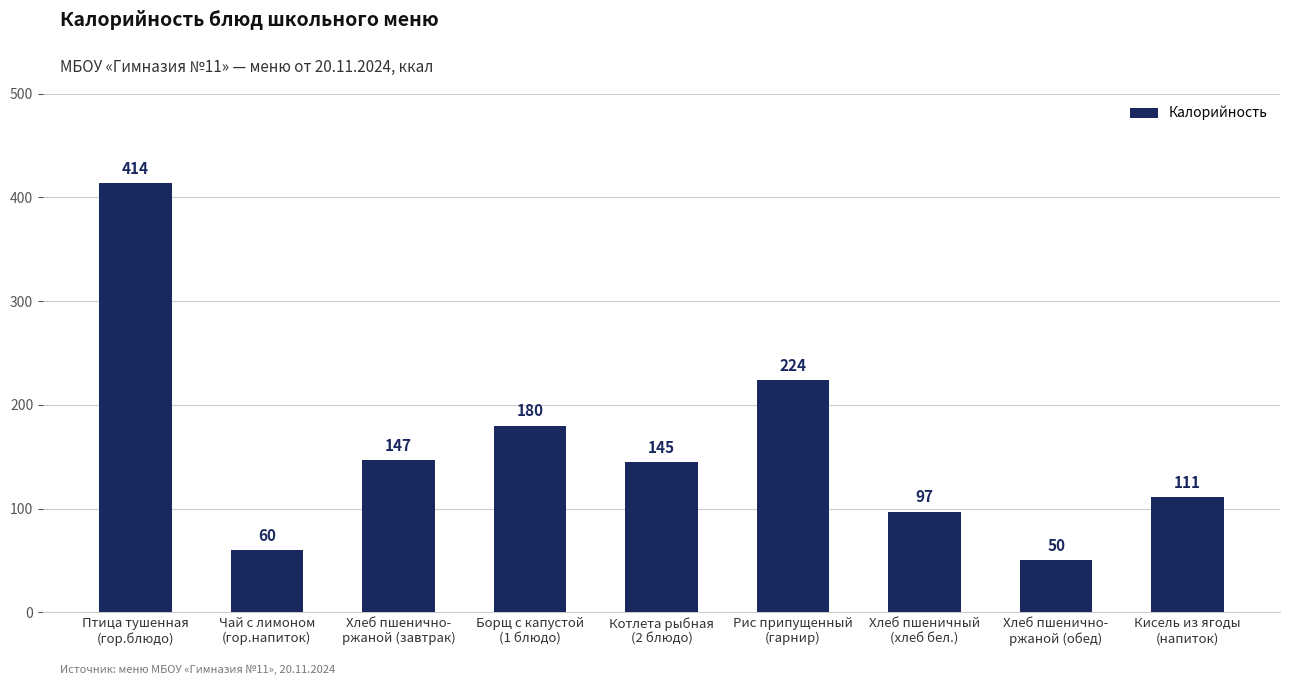

Are the bars horizontal?

No